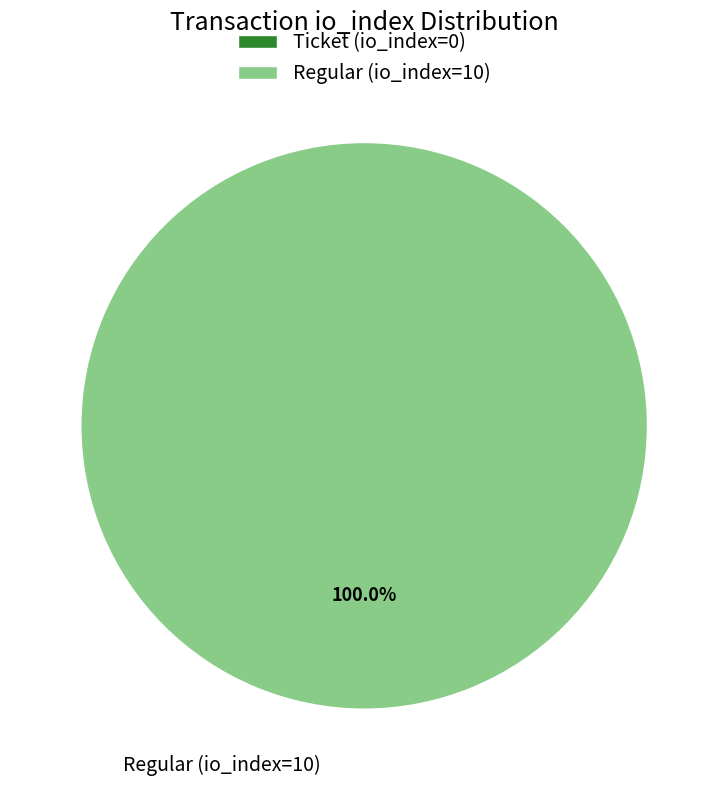

Is Regular (io_index=10) the majority of the pie?

Yes